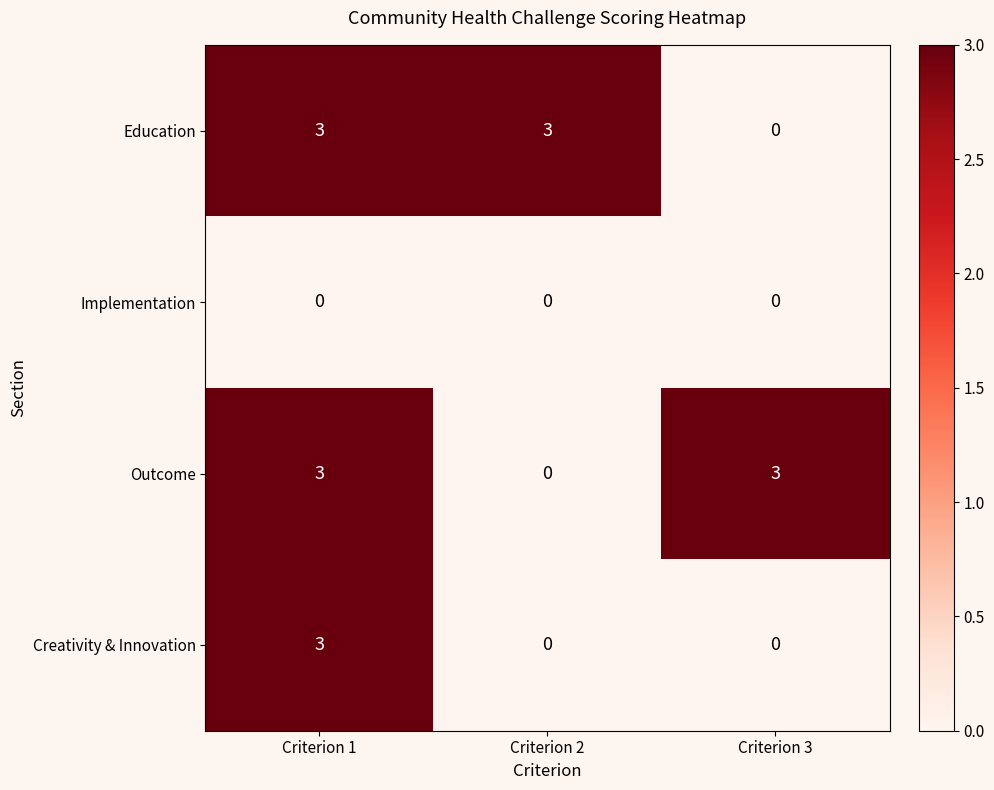

Reading left to right, list all the values displayed in this chart.

Education: 3	3	0
Implementation: 0	0	0
Outcome: 3	0	3
Creativity & Innovation: 3	0	0